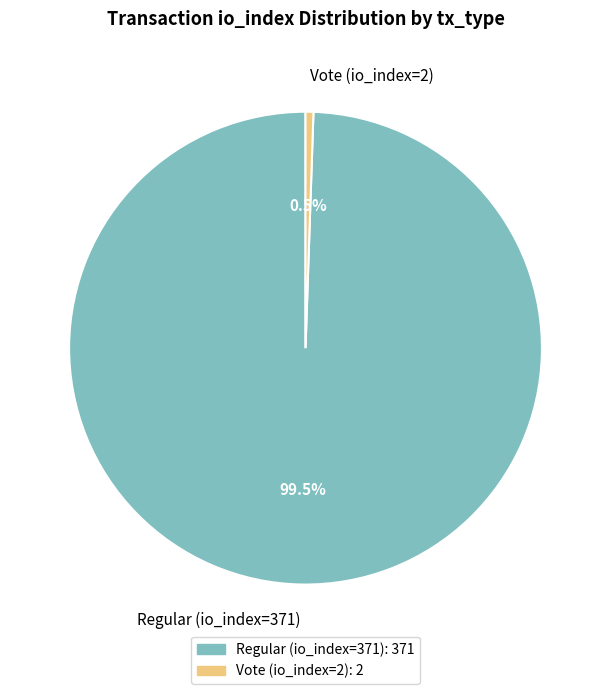

To the nearest percent, what is the average slice percentage?

50%